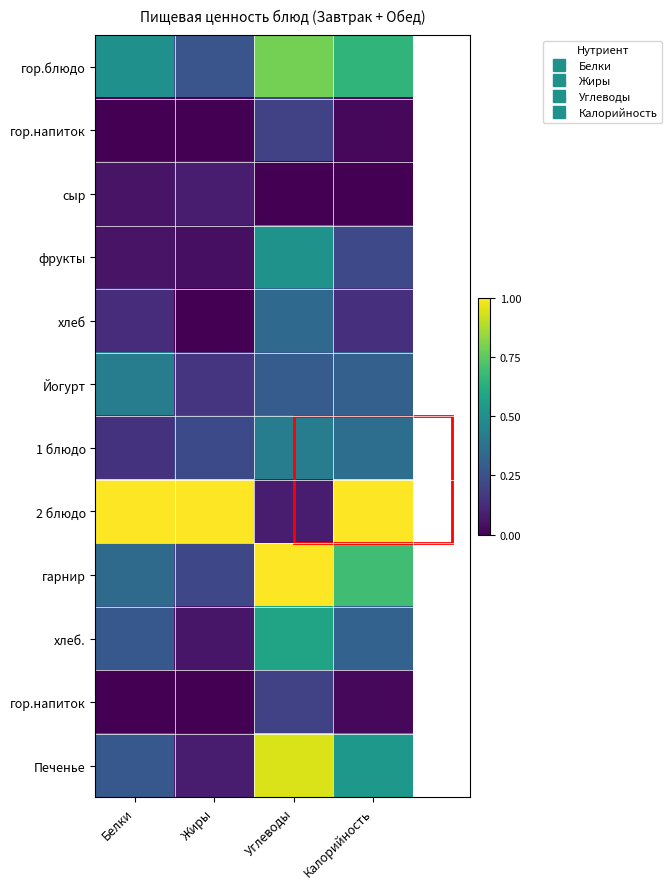

How many series are shown in this chart?

12